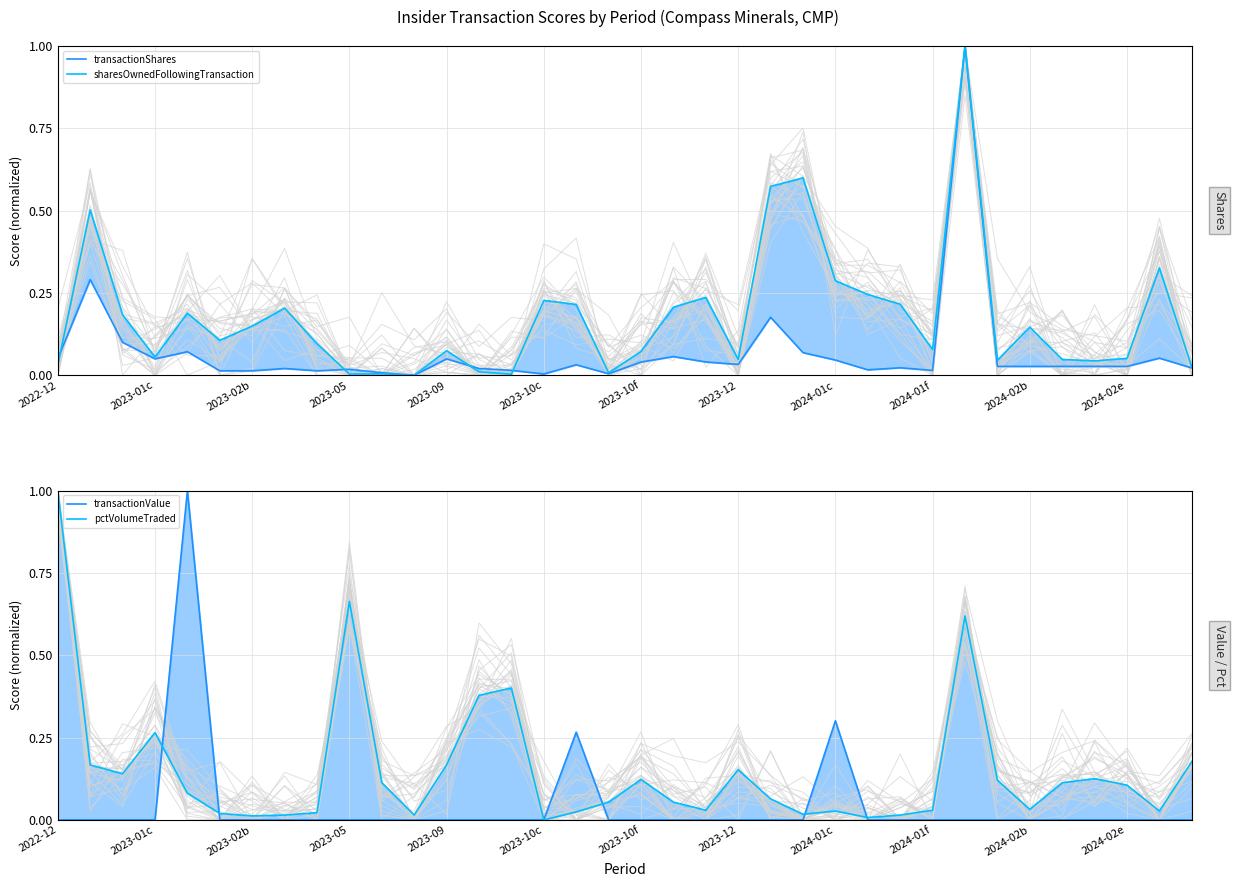

What is the difference between the maximum and minimum values in the pctVolumeTraded series?

1.0